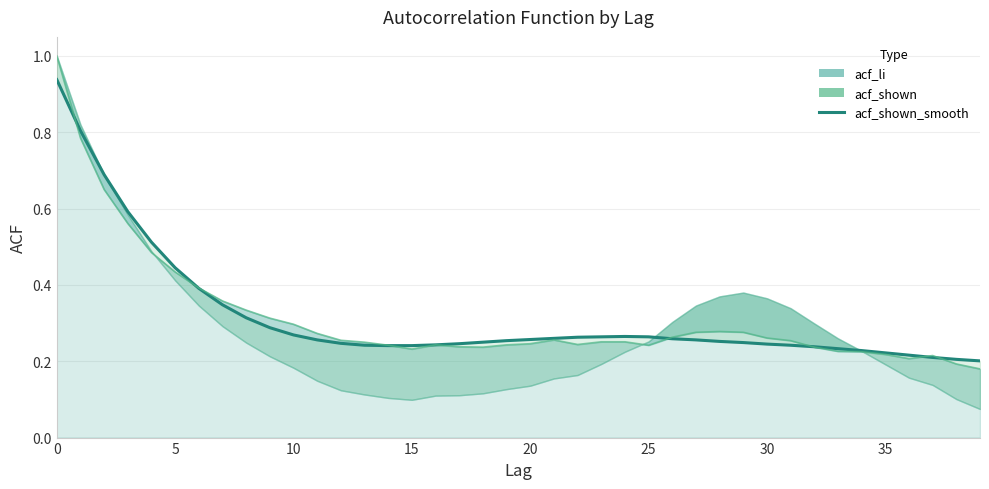

What is the minimum value for acf_shown_smooth?

0.2